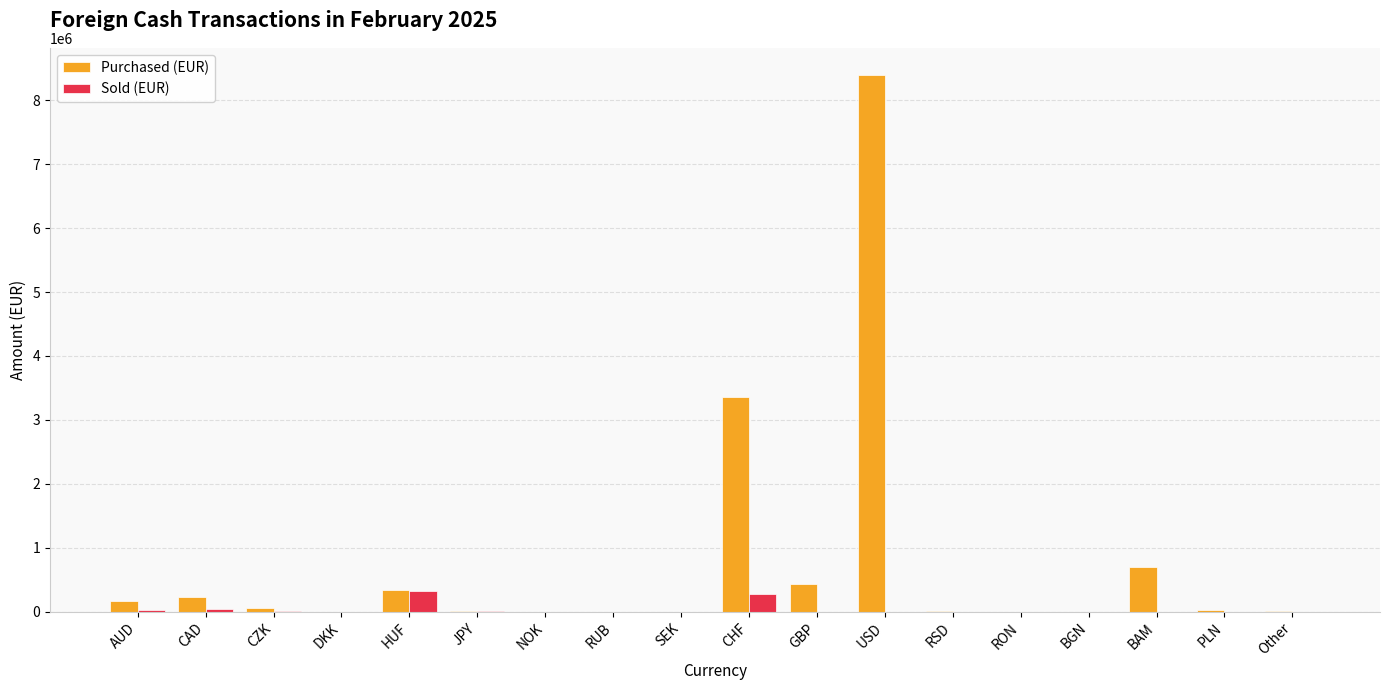

Which series has the widest spread of values?

Purchased (EUR)